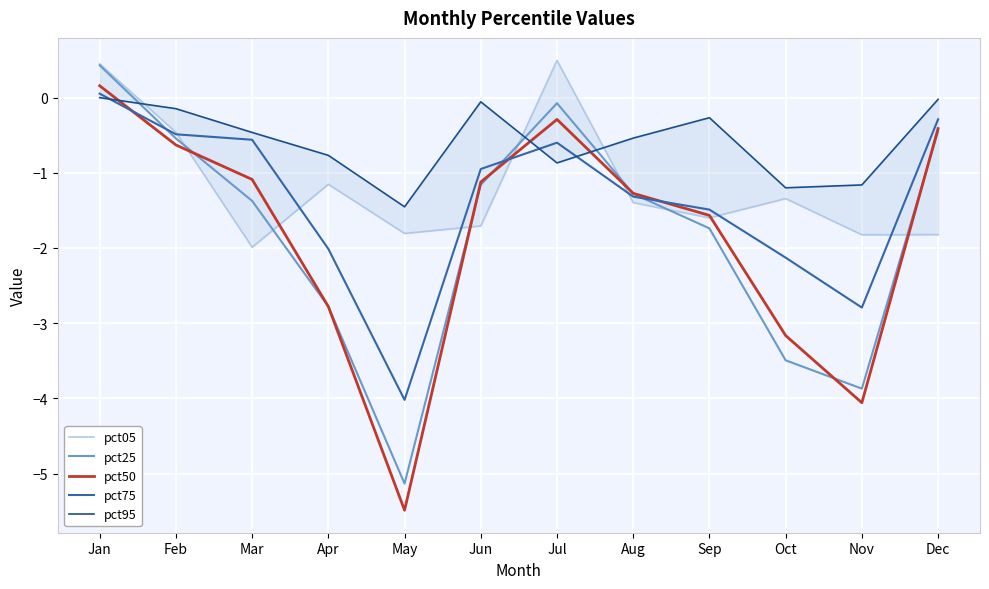

Between which two adjacent categories do pct50 and pct25 first intersect?

Feb and Mar